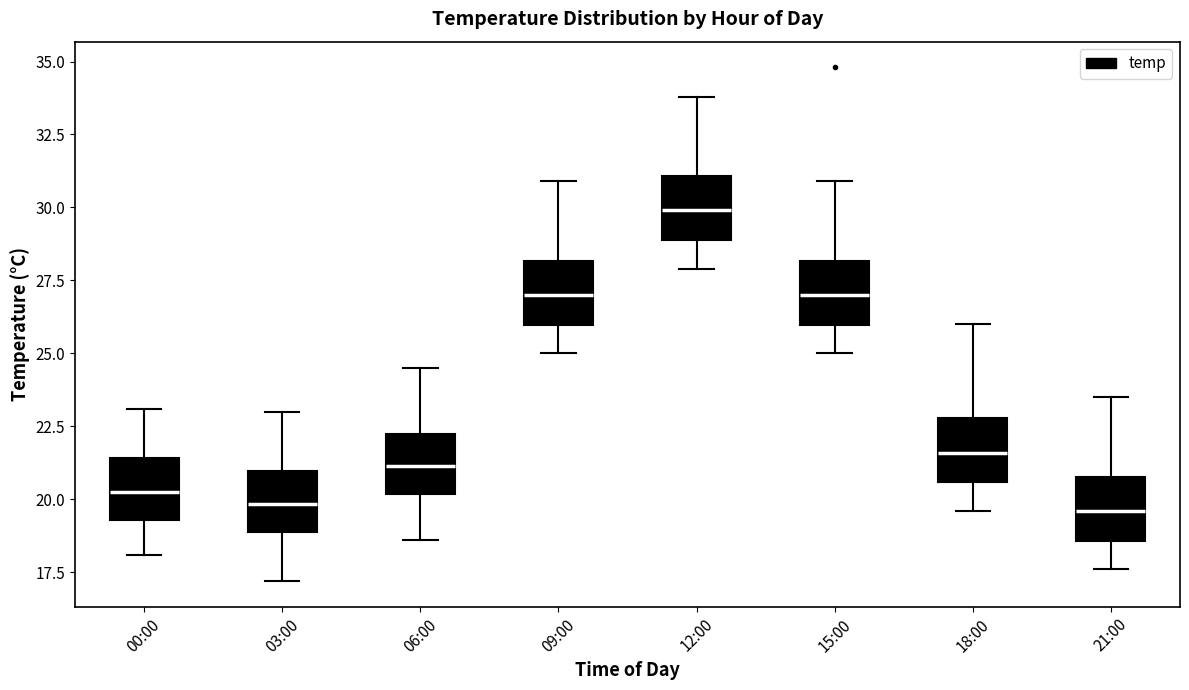

Reading left to right, read every box against the y-axis: the position of its median line, the range the box covers, and the ends of its whiskers. The values are not printed on the chart, so give them approximately, as read against the axis.

00:00: median 20.5, box 19.5 to 21.5, whiskers 18.0 to 23.0
03:00: median 20.0, box 19.0 to 21.0, whiskers 17.0 to 23.0
06:00: median 21.0, box 20.0 to 22.5, whiskers 18.5 to 24.5
09:00: median 27.0, box 26.0 to 28.0, whiskers 25.0 to 31.0
12:00: median 30.0, box 29.0 to 31.0, whiskers 28.0 to 34.0
15:00: median 27.0, box 26.0 to 28.0, whiskers 25.0 to 31.0
18:00: median 21.5, box 20.5 to 23.0, whiskers 19.5 to 26.0
21:00: median 19.5, box 18.5 to 21.0, whiskers 17.5 to 23.5